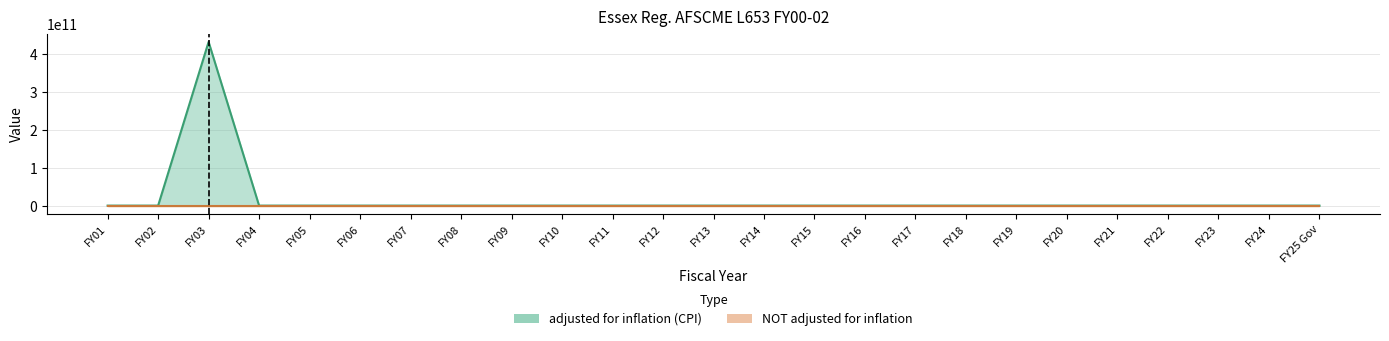

How many data points in NOT adjusted for inflation are above 0?

1